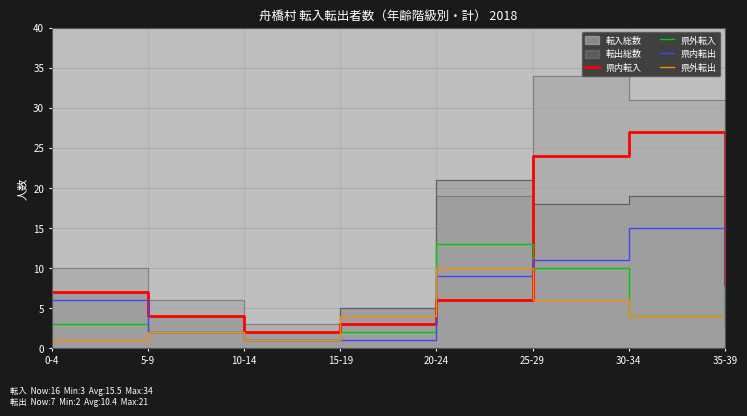

At which label is 県内転入 closest to 14?

35-39